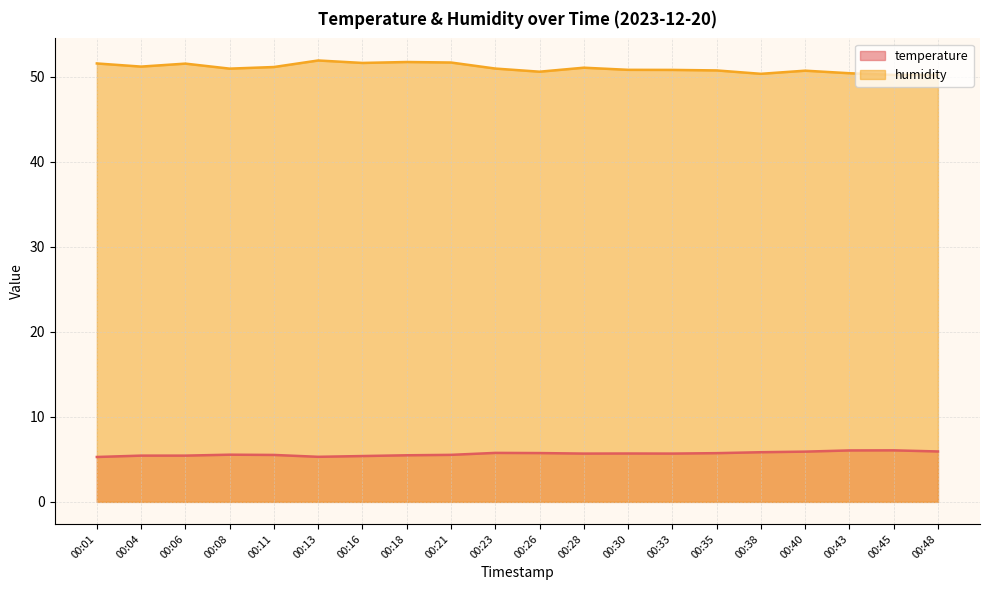

Reading left to right, transcribe all the data shown in this chart.

temperature: 00:01=5.3	00:04=5.4	00:06=5.4	00:08=5.5	00:11=5.5	00:13=5.3	00:16=5.4	00:18=5.5	00:21=5.5	00:23=5.8	00:26=5.7	00:28=5.7	00:30=5.7	00:33=5.7	00:35=5.7	00:38=5.8	00:40=5.9	00:43=6.0	00:45=6.1	00:48=5.9
humidity: 00:01=51.6	00:04=51.2	00:06=51.5	00:08=51.0	00:11=51.1	00:13=51.9	00:16=51.6	00:18=51.7	00:21=51.7	00:23=51.0	00:26=50.6	00:28=51.1	00:30=50.8	00:33=50.8	00:35=50.8	00:38=50.4	00:40=50.7	00:43=50.4	00:45=50.2	00:48=50.2